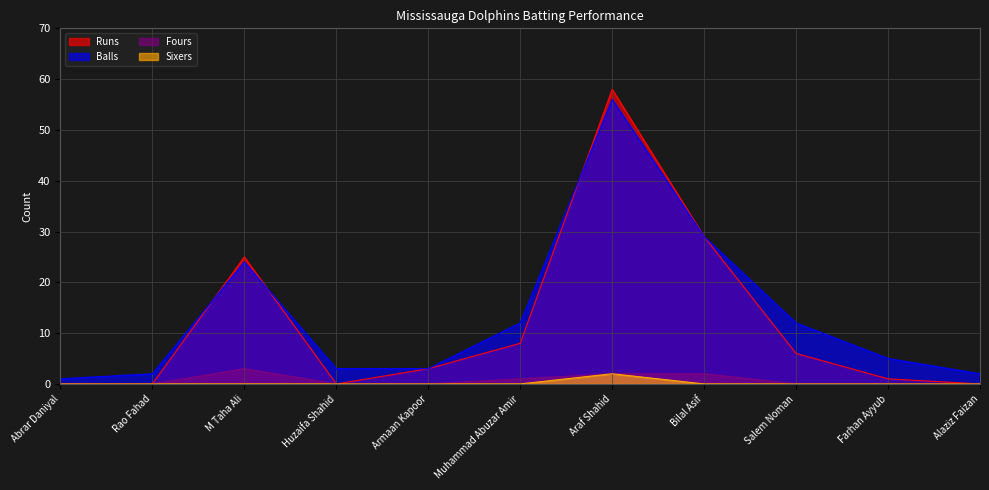

Reading left to right, transcribe all the data shown in this chart.

Runs: 0	0	25	0	3	8	58	29	6	1	0
Balls: 1	2	24	3	3	12	56	29	12	5	2
Fours: 0	0	3	0	0	1	2	2	0	0	0
Sixers: 0	0	0	0	0	0	2	0	0	0	0